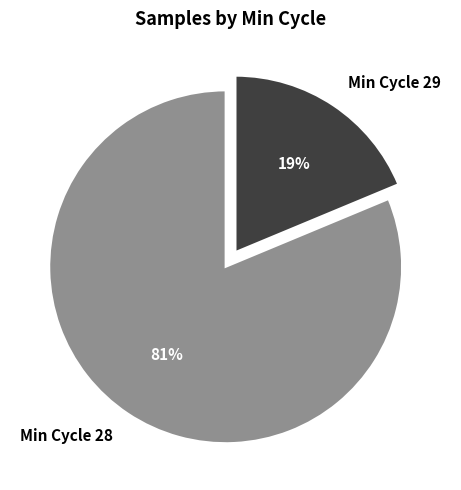

Rank the categories by value from lowest to highest.

Min Cycle 29, Min Cycle 28